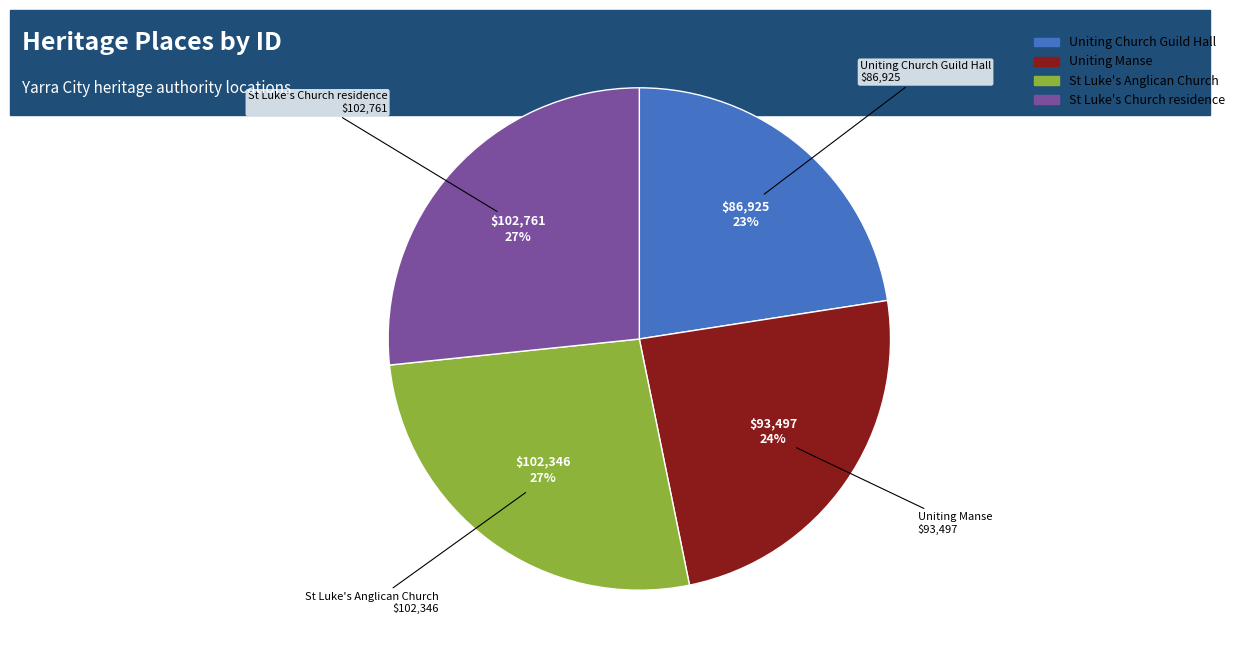

What is the smallest slice in the pie chart?

Uniting Church Guild Hall